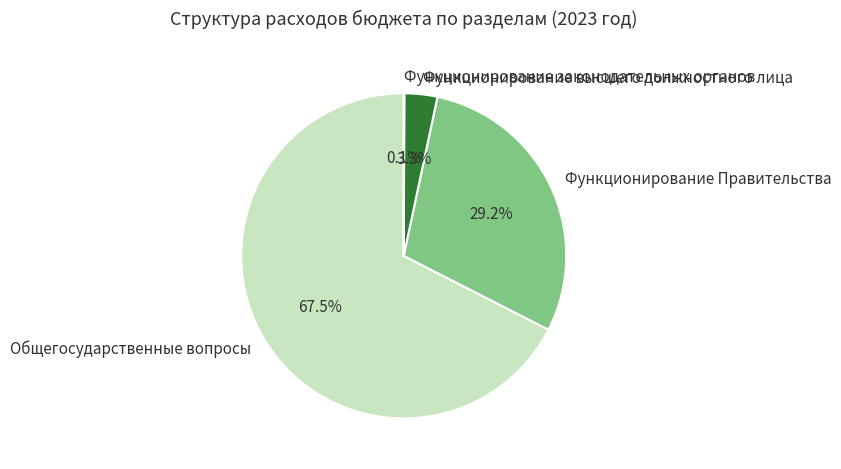

Combined, do Общегосударственные вопросы and Функционирование Правительства account for over 50%?

Yes